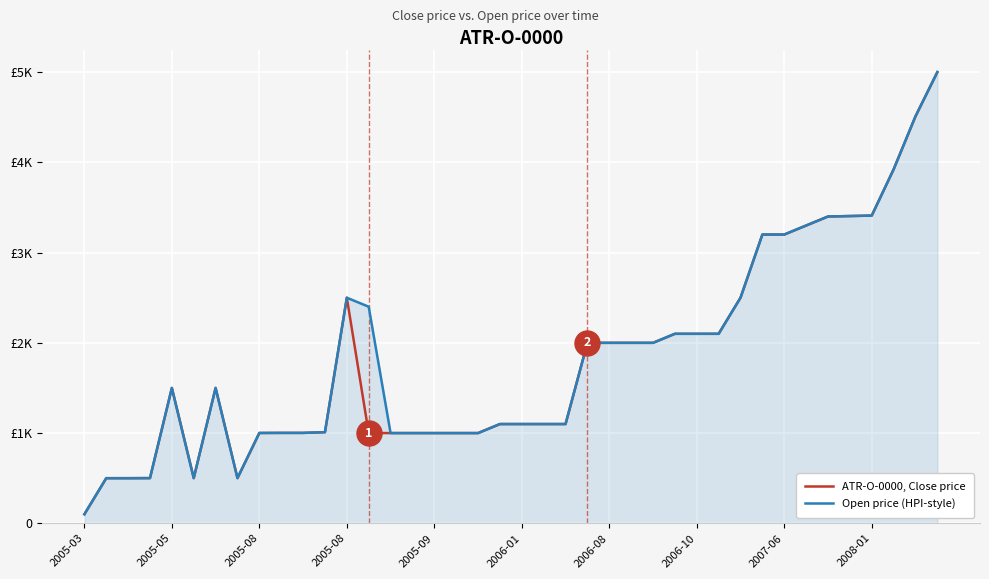

What is the sum of all ATR-O-0000, Close price values?

72665